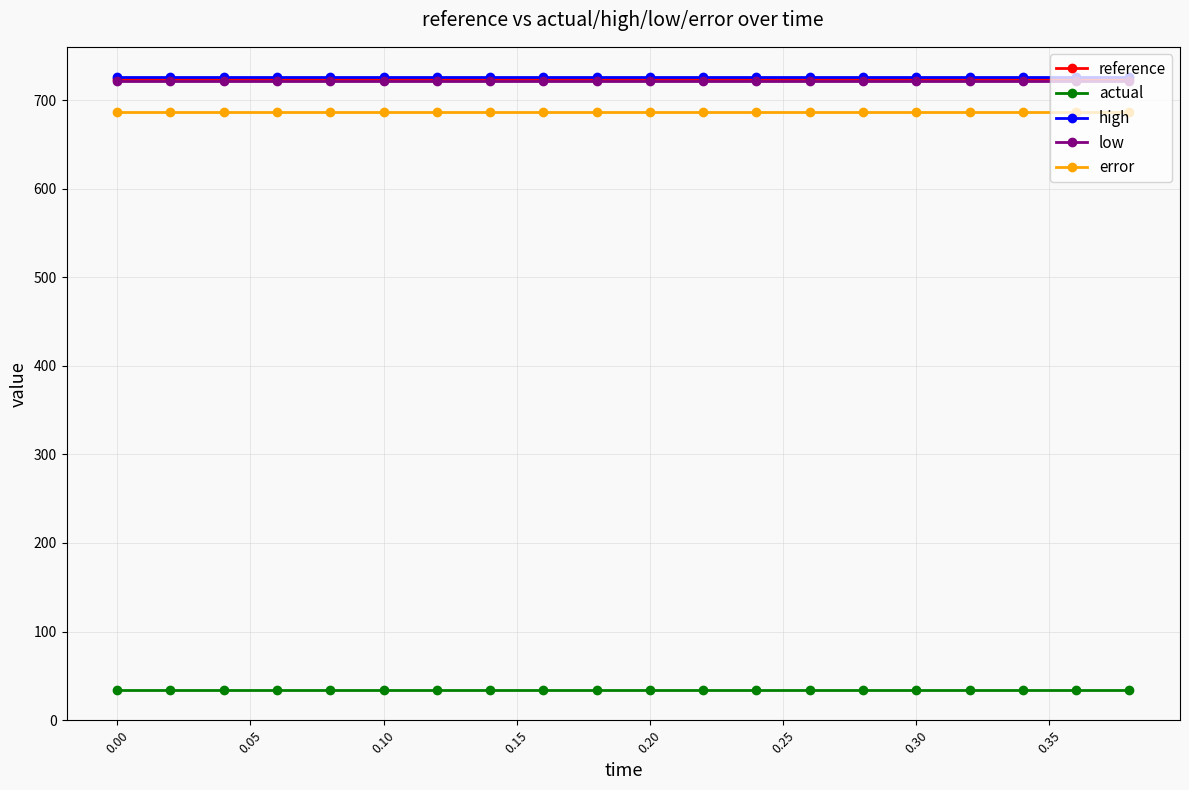

At how many categories does at least one series exceed 340?

20